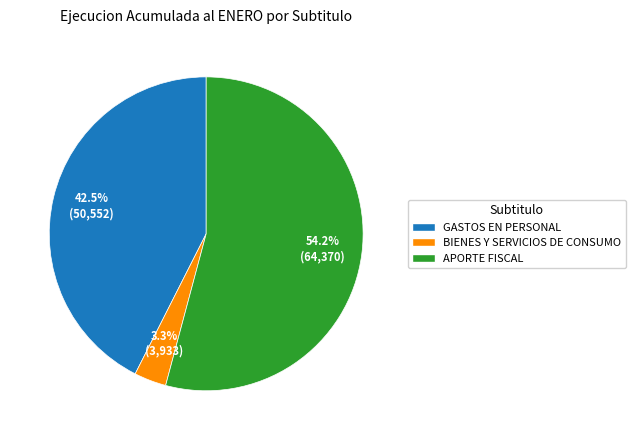

Which category has the smallest portion of the pie?

BIENES Y SERVICIOS DE CONSUMO